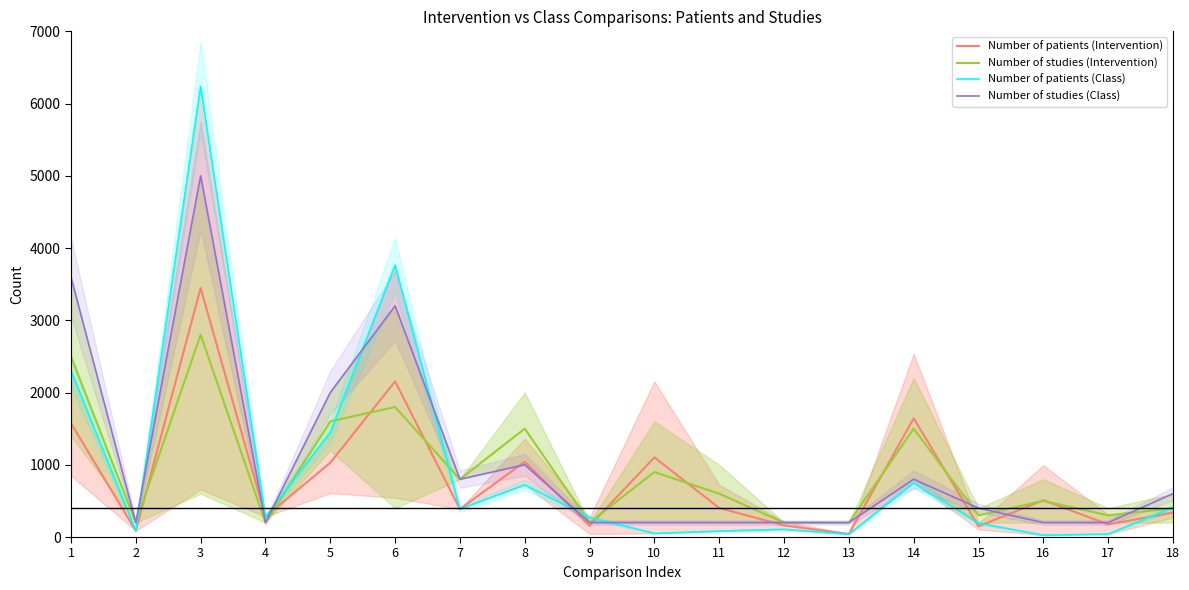

How many values in the Number of studies (Intervention) series are below 600?

9